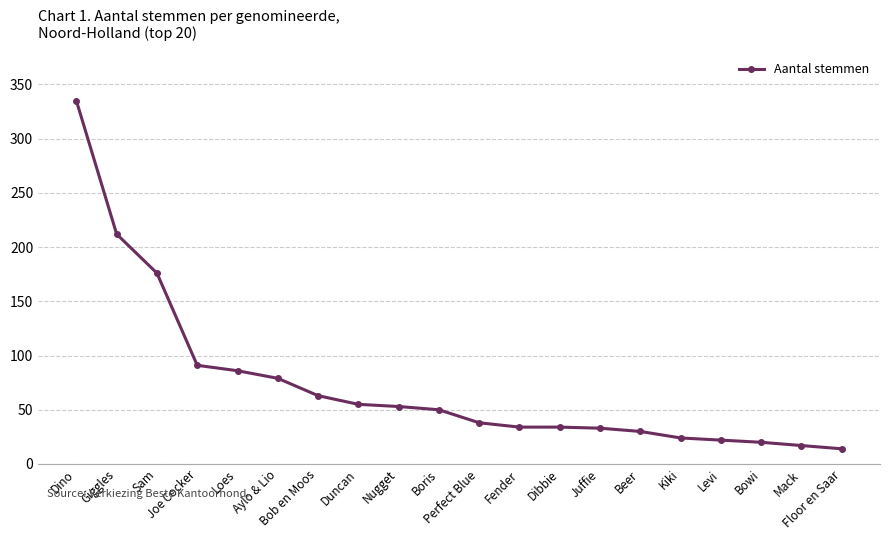

What is the label of the 5th point from the right?

Kiki